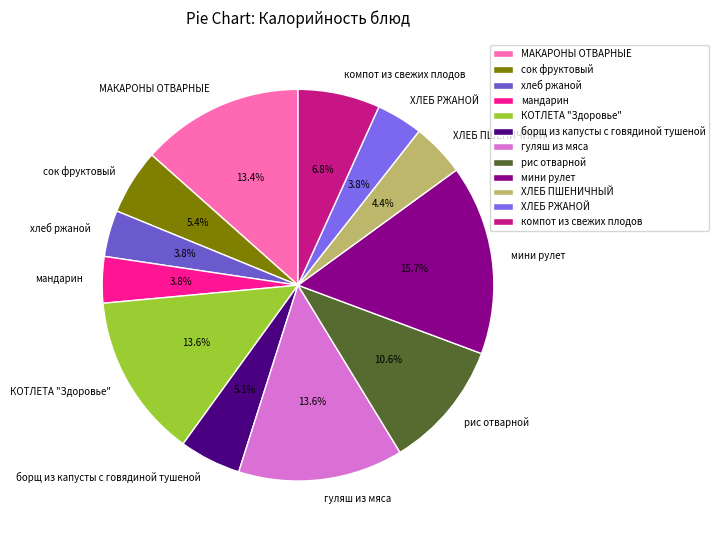

Does МАКАРОНЫ ОТВАРНЫЕ represent more than half of the total?

No